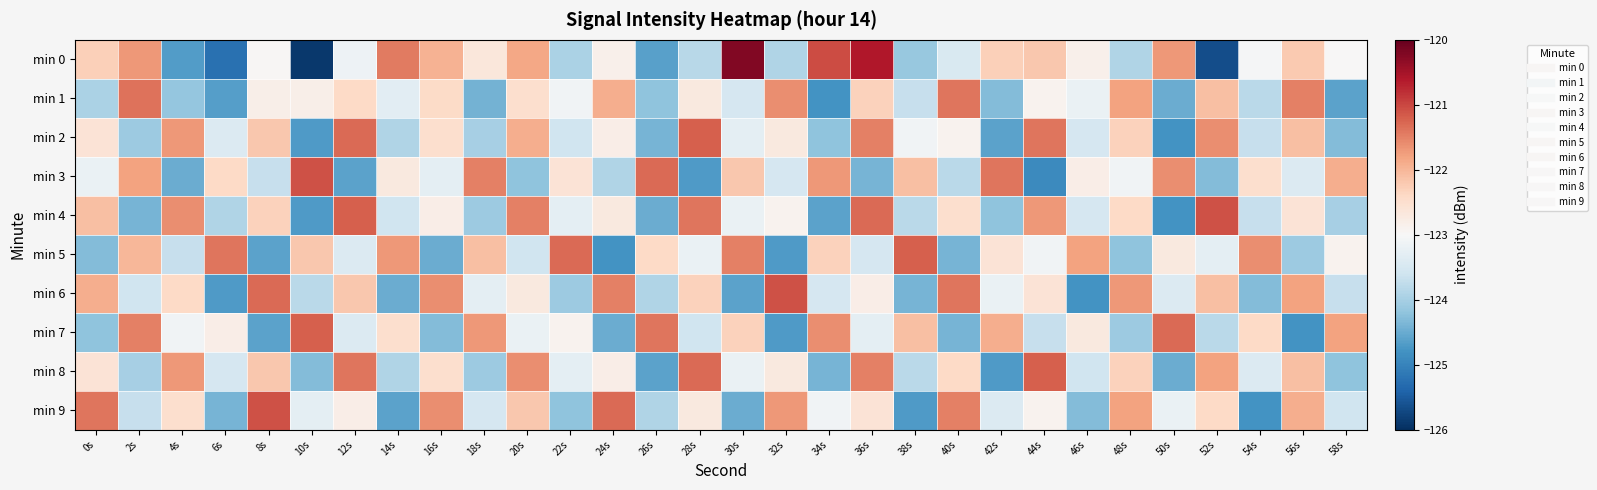

What is the total value across all series at 26s?

-1235.2